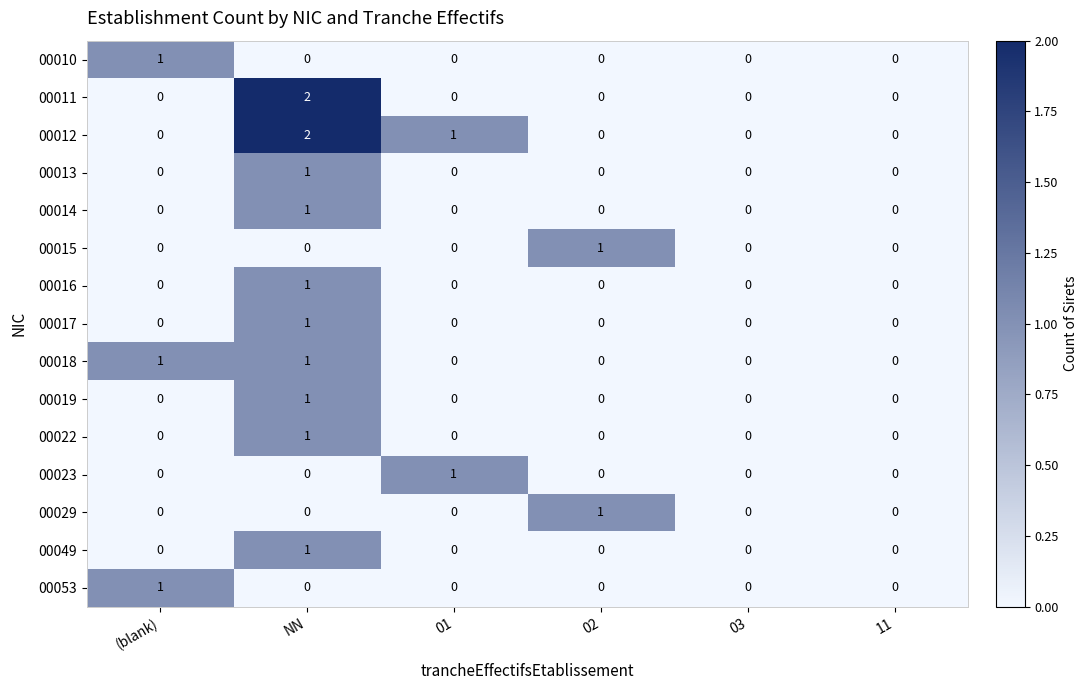

At which category is the sum across all series the highest?

NN